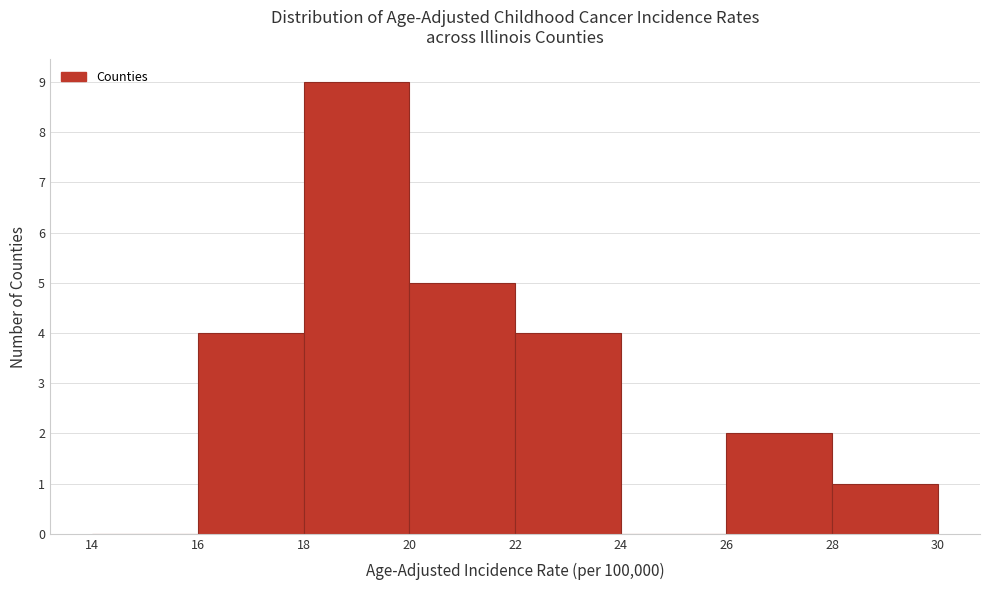

What is the height of the bar covering 16 to 18 on the x-axis? The values are not printed on the chart, so give them approximately, as read against the axis.

4